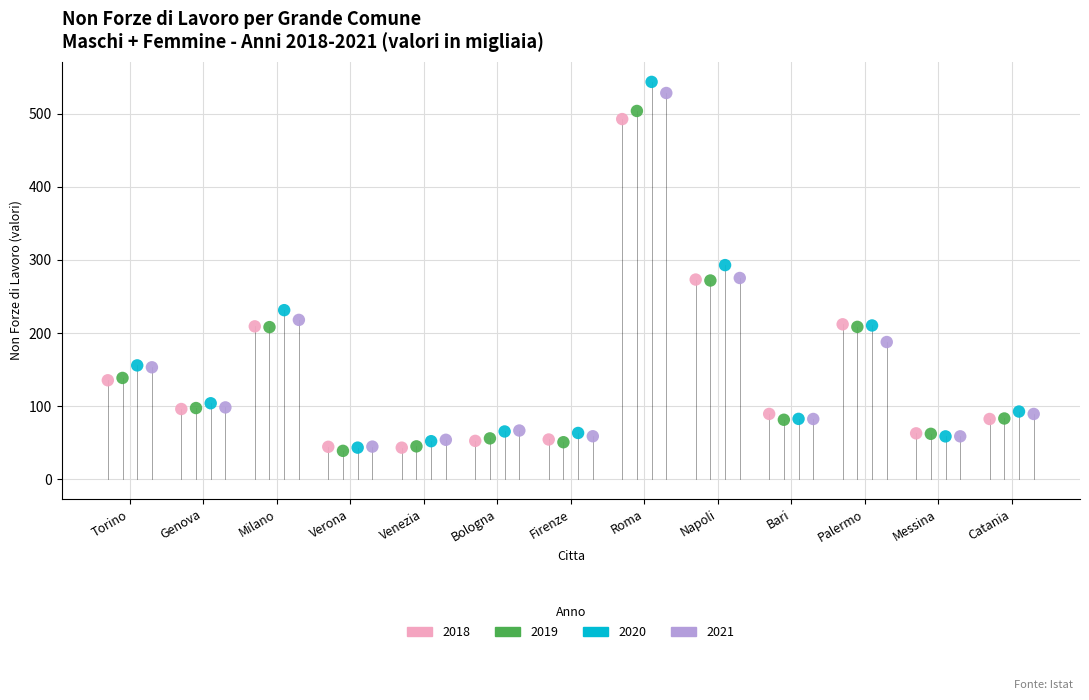

What are all the series names shown in the legend?

2018, 2019, 2020, 2021